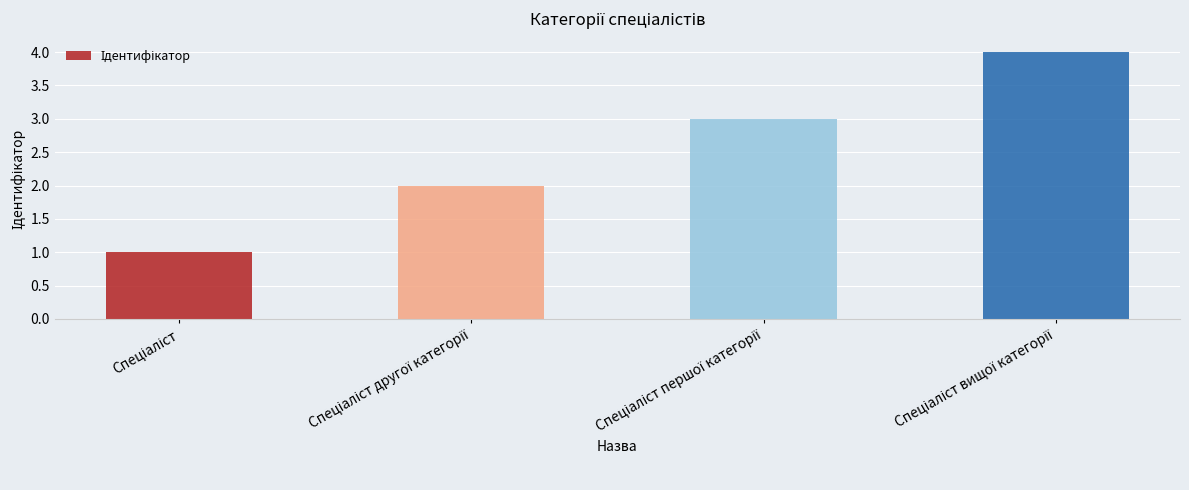

What is the sum of all values?

10